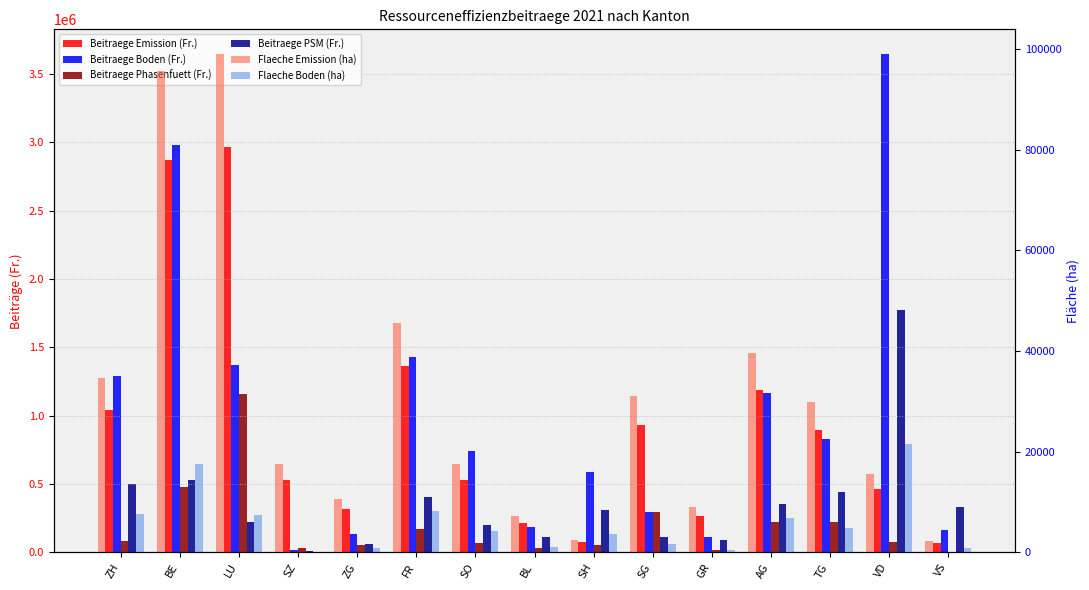

What is the total value across all series at BL?

560969.6